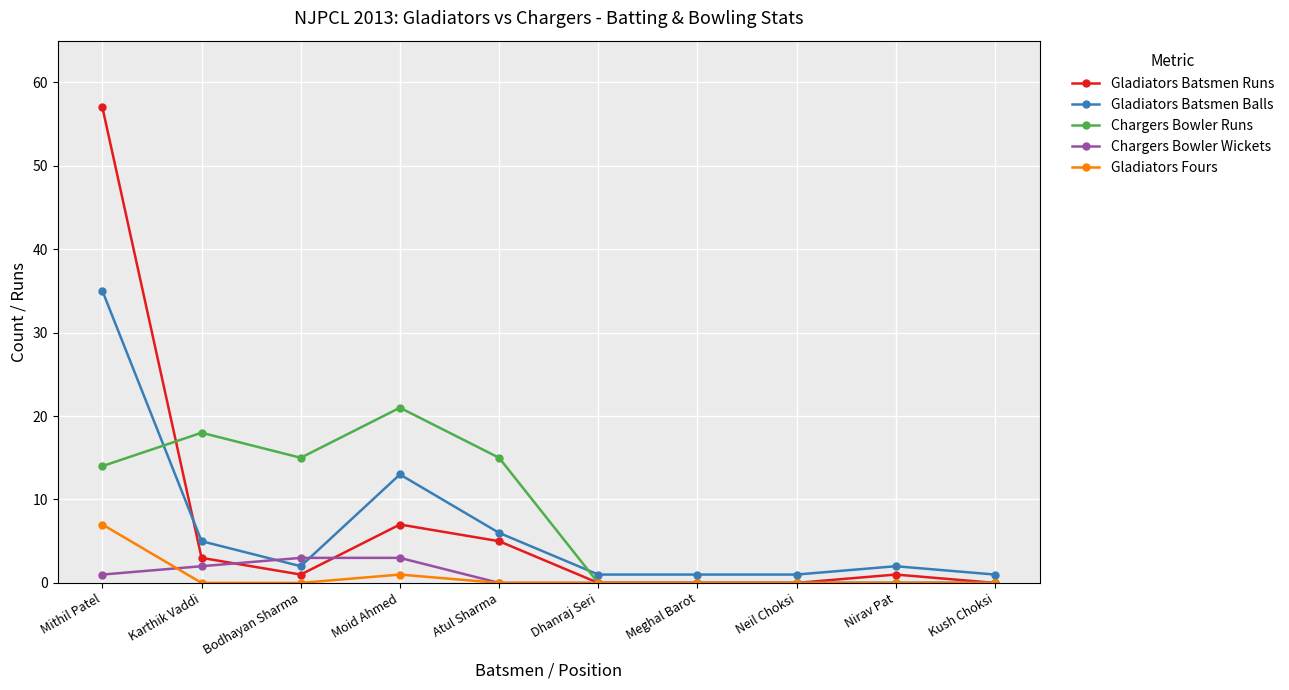

At how many categories does at least one series exceed 55?

1